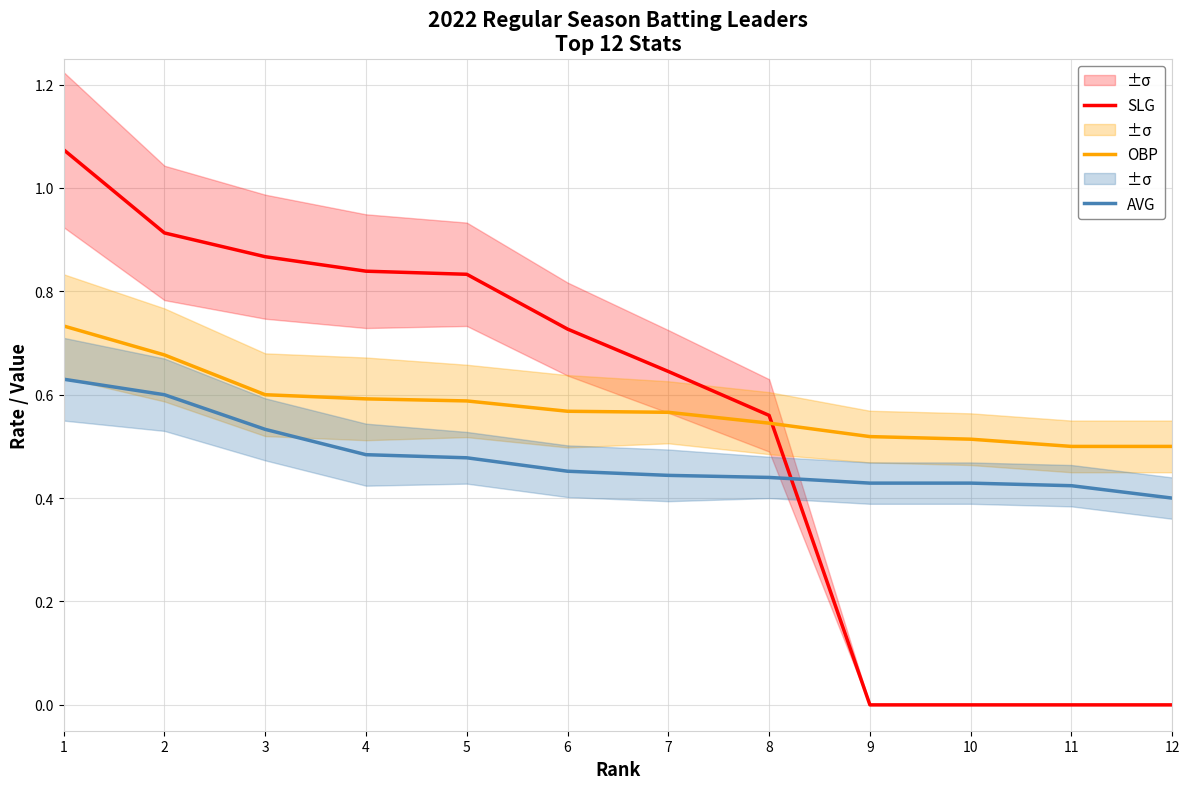

Reading right to left, list all the values displayed in this chart.

SLG: 0.0	0.0	0.0	0.0	0.6	0.6	0.7	0.8	0.8	0.9	0.9	1.1
OBP: 0.5	0.5	0.5	0.5	0.5	0.6	0.6	0.6	0.6	0.6	0.7	0.7
AVG: 0.4	0.4	0.4	0.4	0.4	0.4	0.5	0.5	0.5	0.5	0.6	0.6